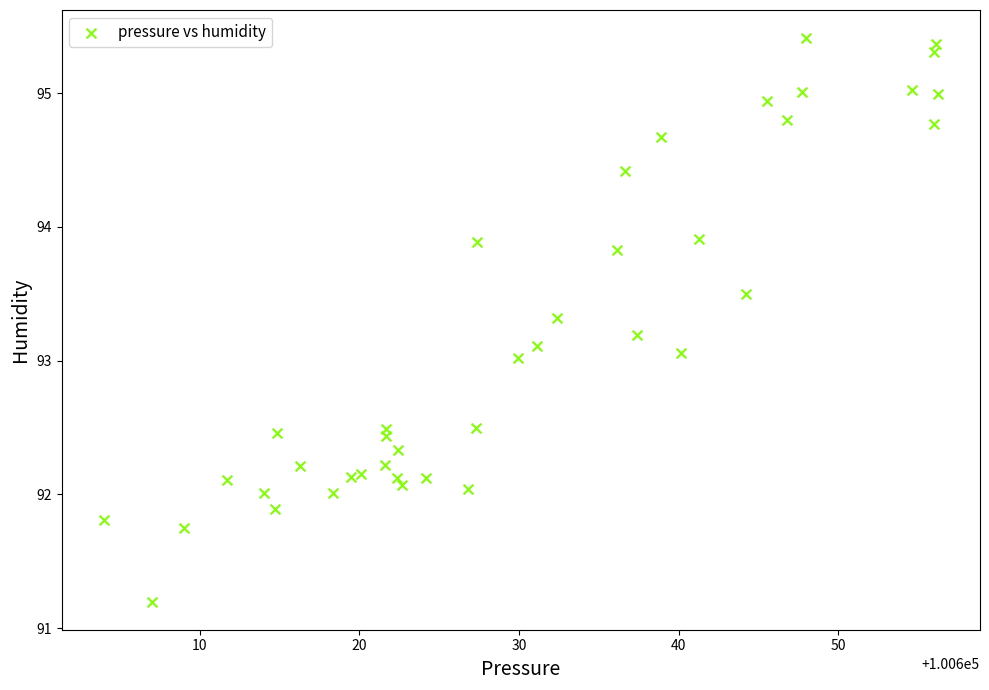

What is the range of X values (max minus min)?

52.3